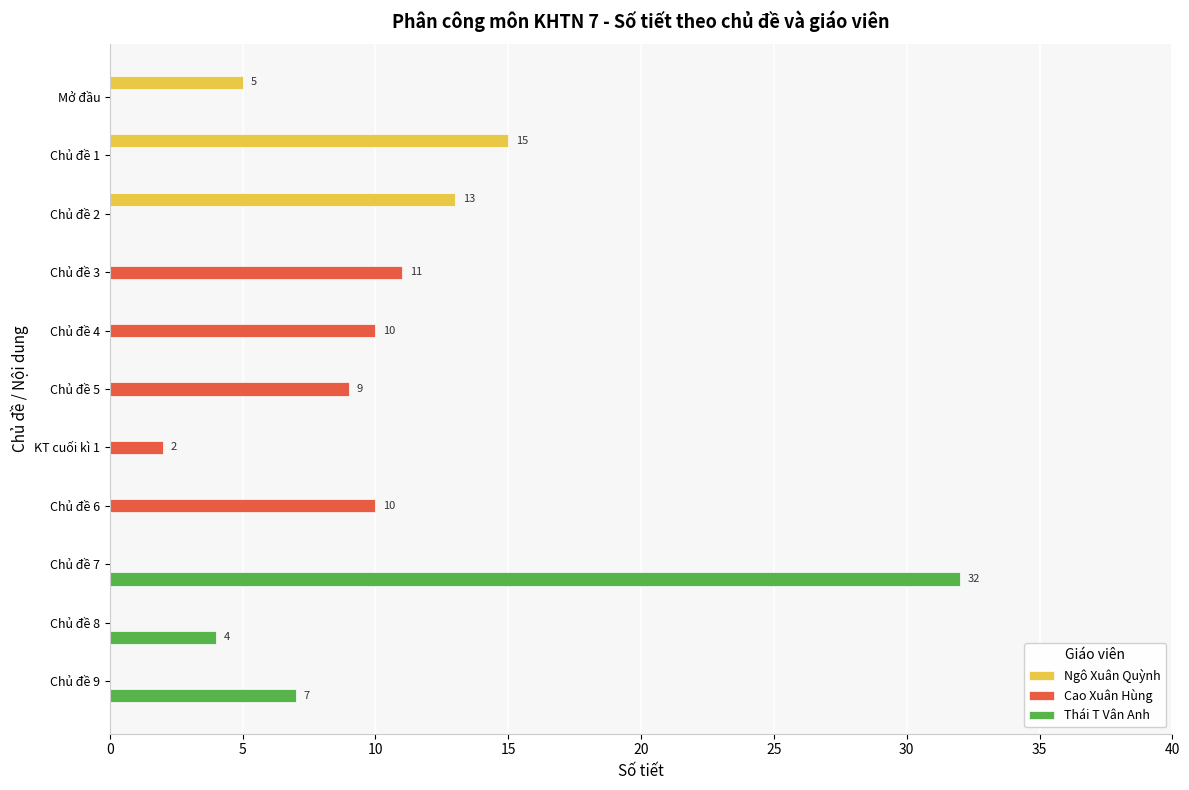

How many series are shown in this chart?

3